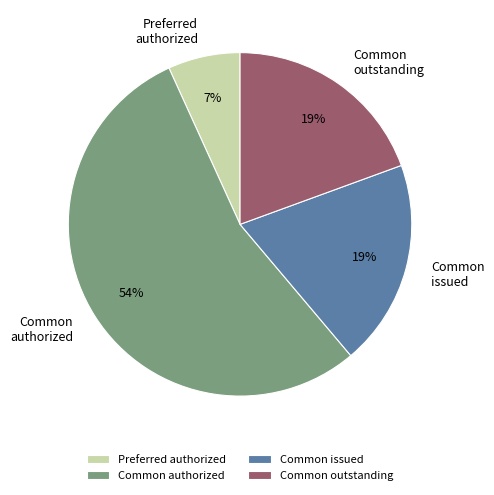

Is there any slice that represents more than half of the pie?

Yes